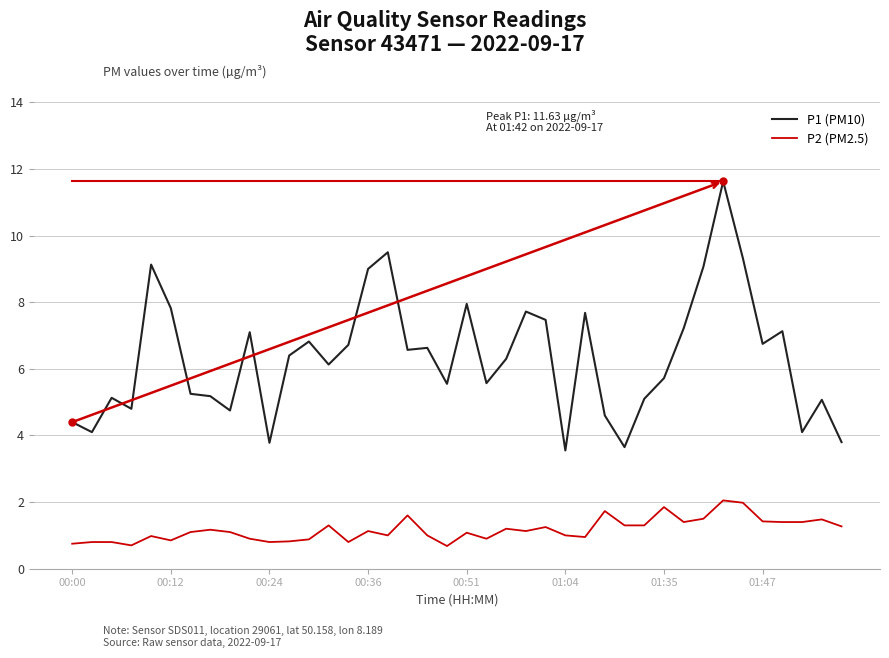

Which series has the largest total across all categories?

P1 (PM10)